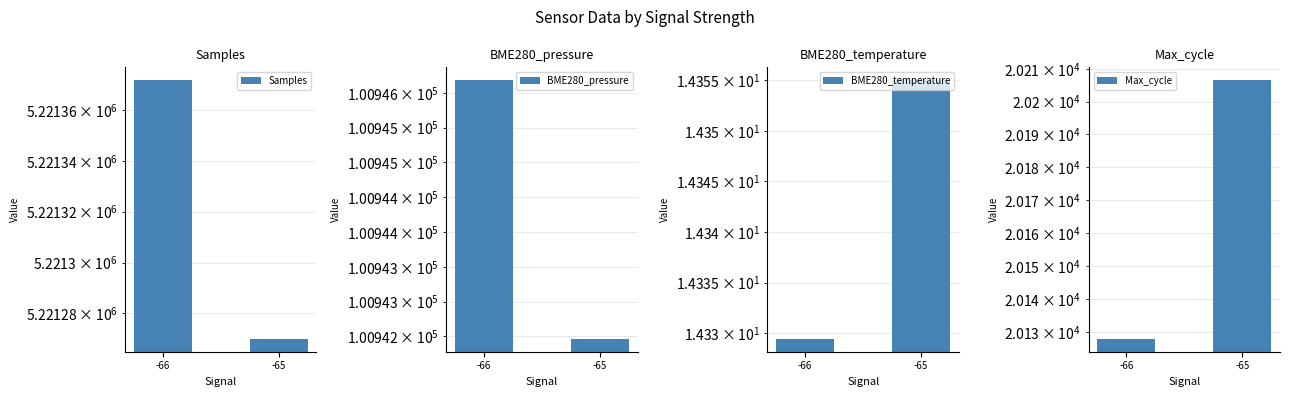

Read the Samples value at -66.

5221371.7